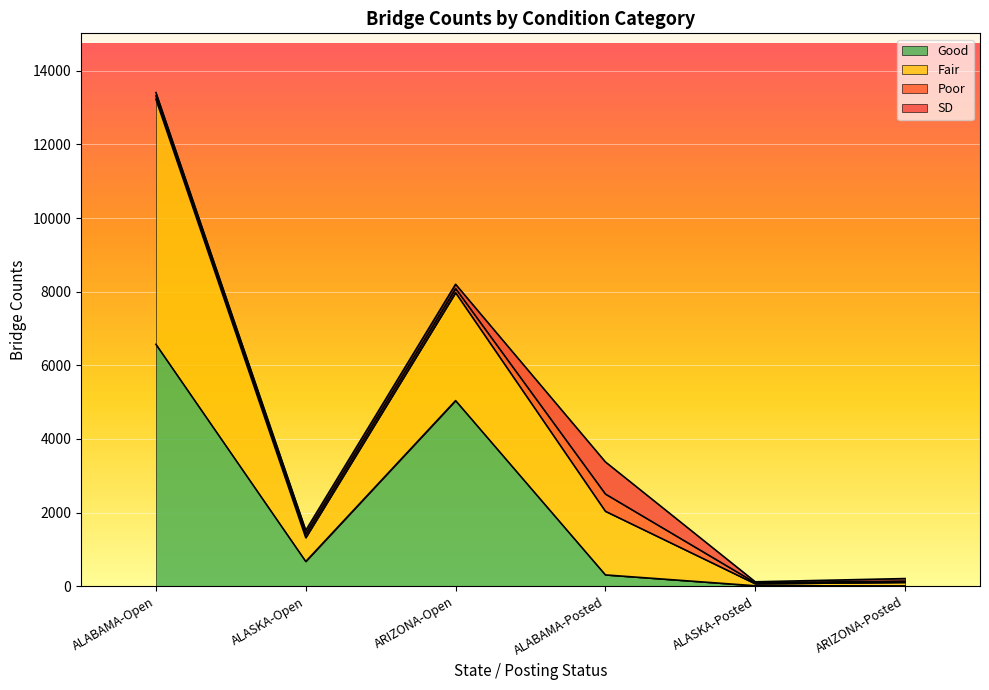

What is the label of the 2nd point from the left?

ALASKA-Open